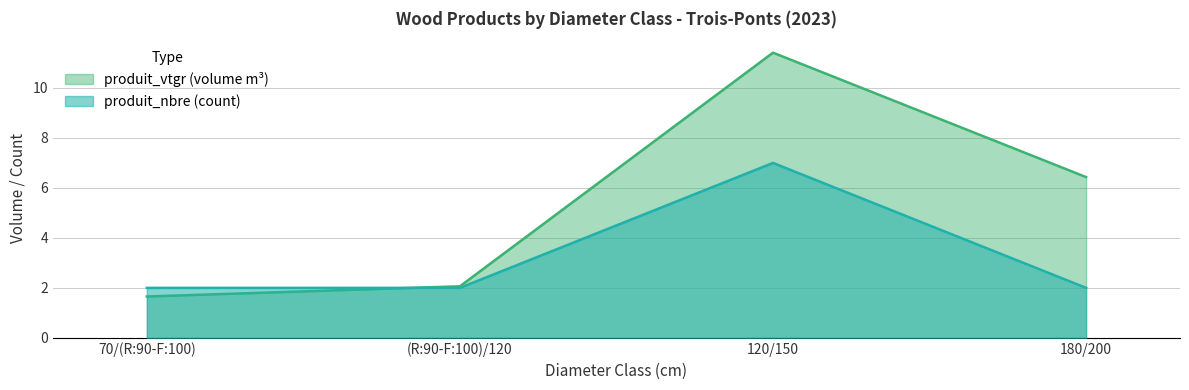

How many values in the produit_vtgr series exceed 6?

2